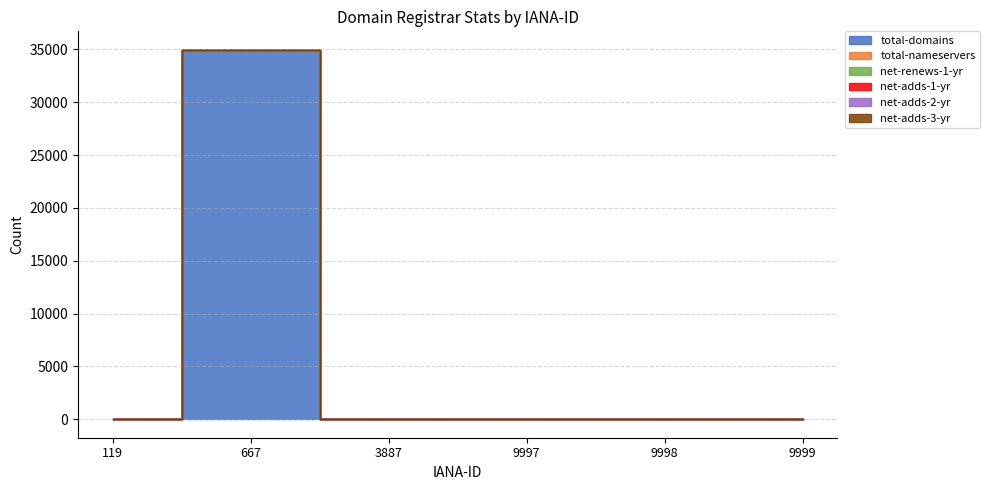

Rank the series by their maximum value, from highest to lowest.

total-domains, total-nameservers, net-adds-1-yr, net-renews-1-yr, net-adds-2-yr, net-adds-3-yr